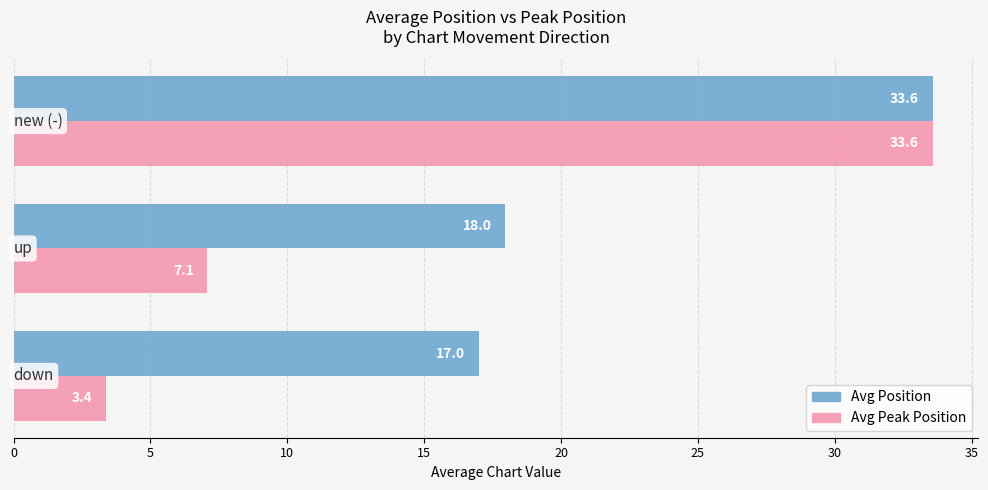

What is the average value of the Avg Peak Position series?

14.7